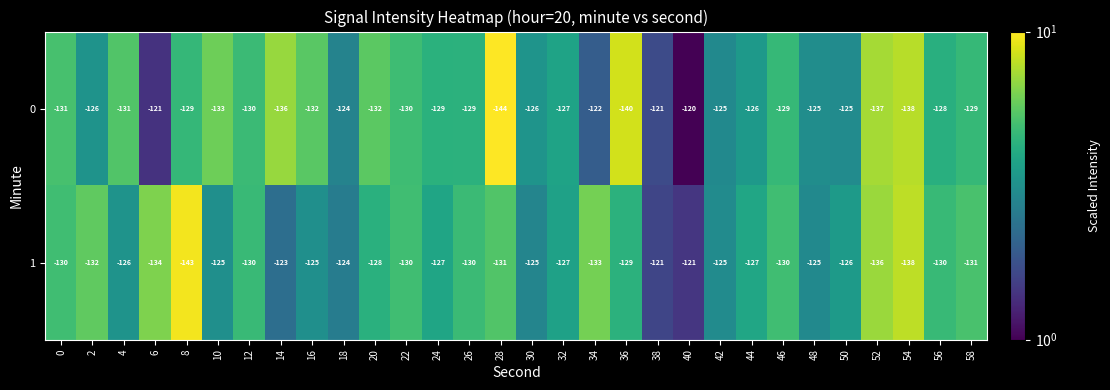

List the series in order of their peak value, lowest first.

1, 0